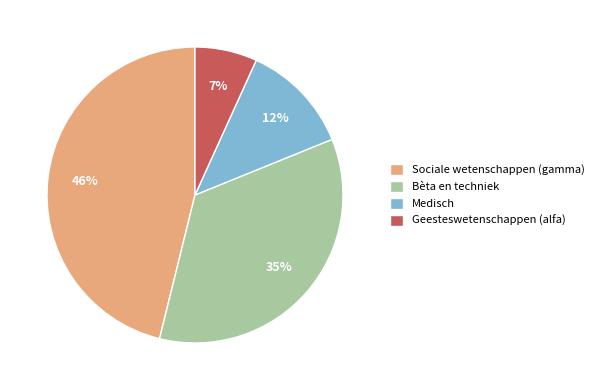

To the nearest percent, what is the difference between the largest and smallest slice percentages?

39%